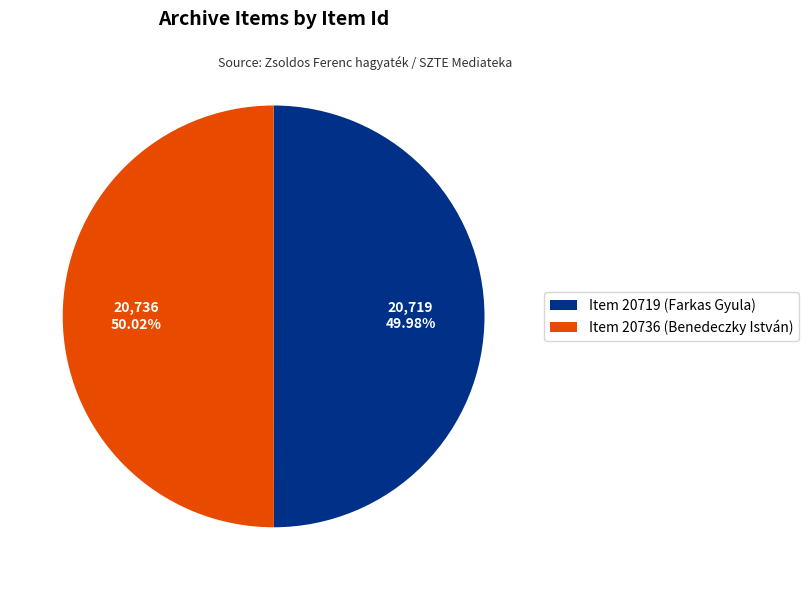

What is the ratio of the value at Item 20736 (Benedeczky István) to the value at Item 20719 (Farkas Gyula)?

1.0